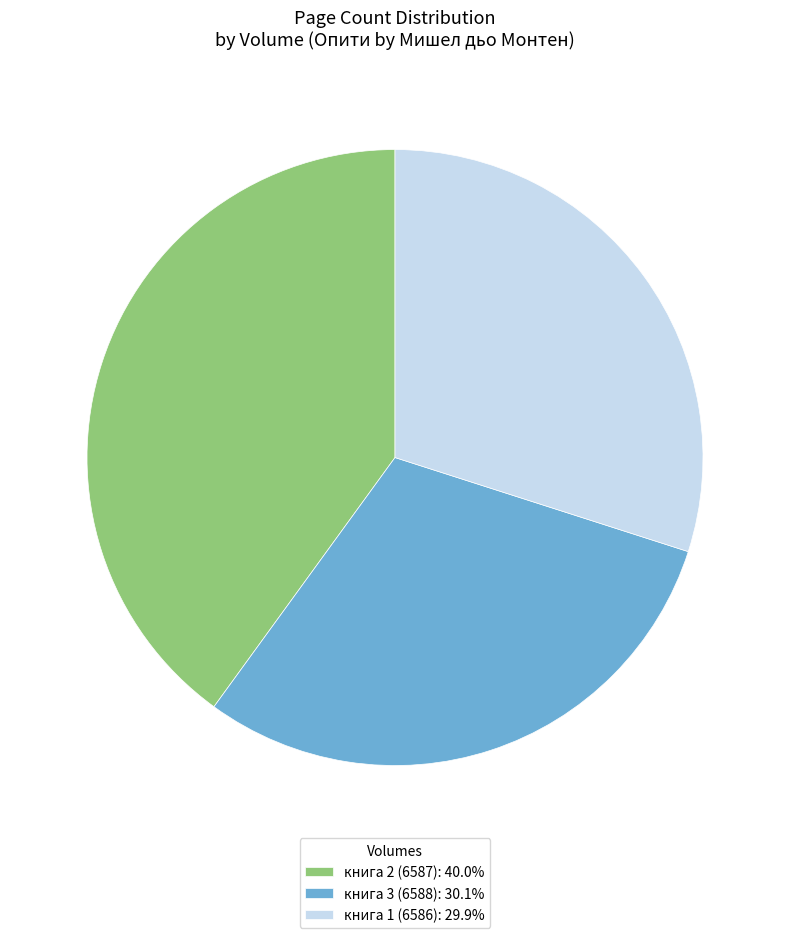

What is the ratio of the value at книга 1 (6586): 29.9% to the value at книга 3 (6588): 30.1%?

1.0